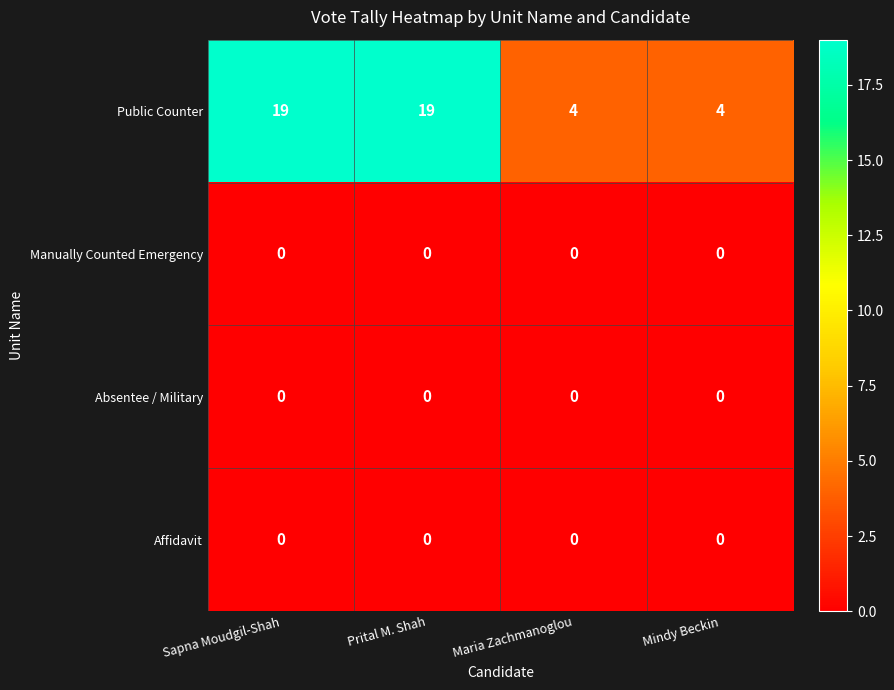

True or false: Manually Counted Emergency has a value of 0 at Maria Zachmanoglou.

True